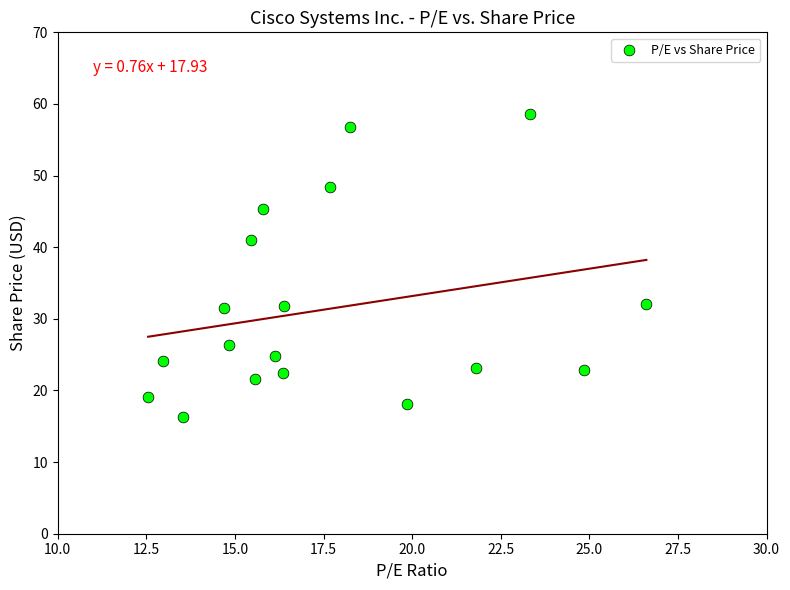

What is the range of X values (max minus min)?

14.1